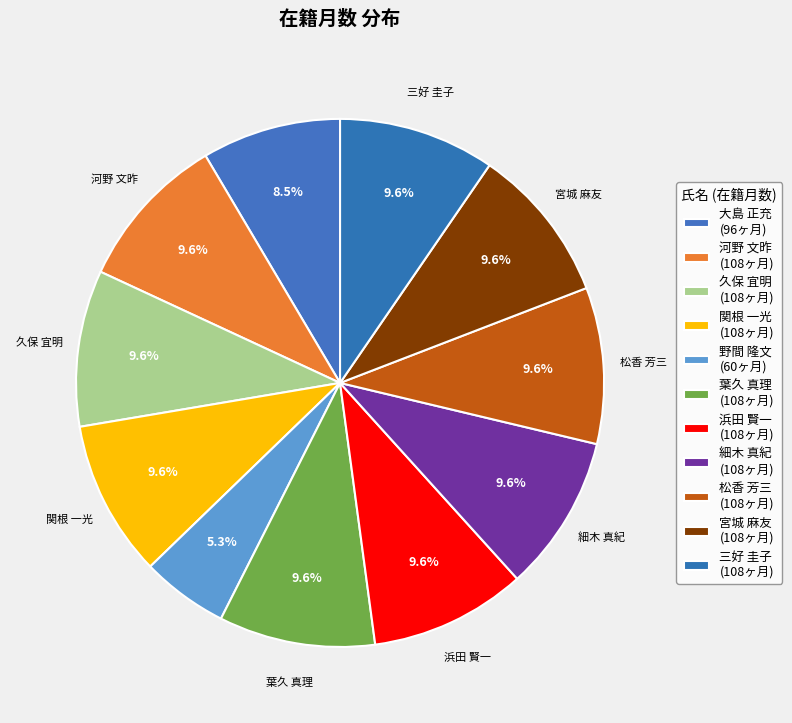

Count the number of slices in the pie.

11